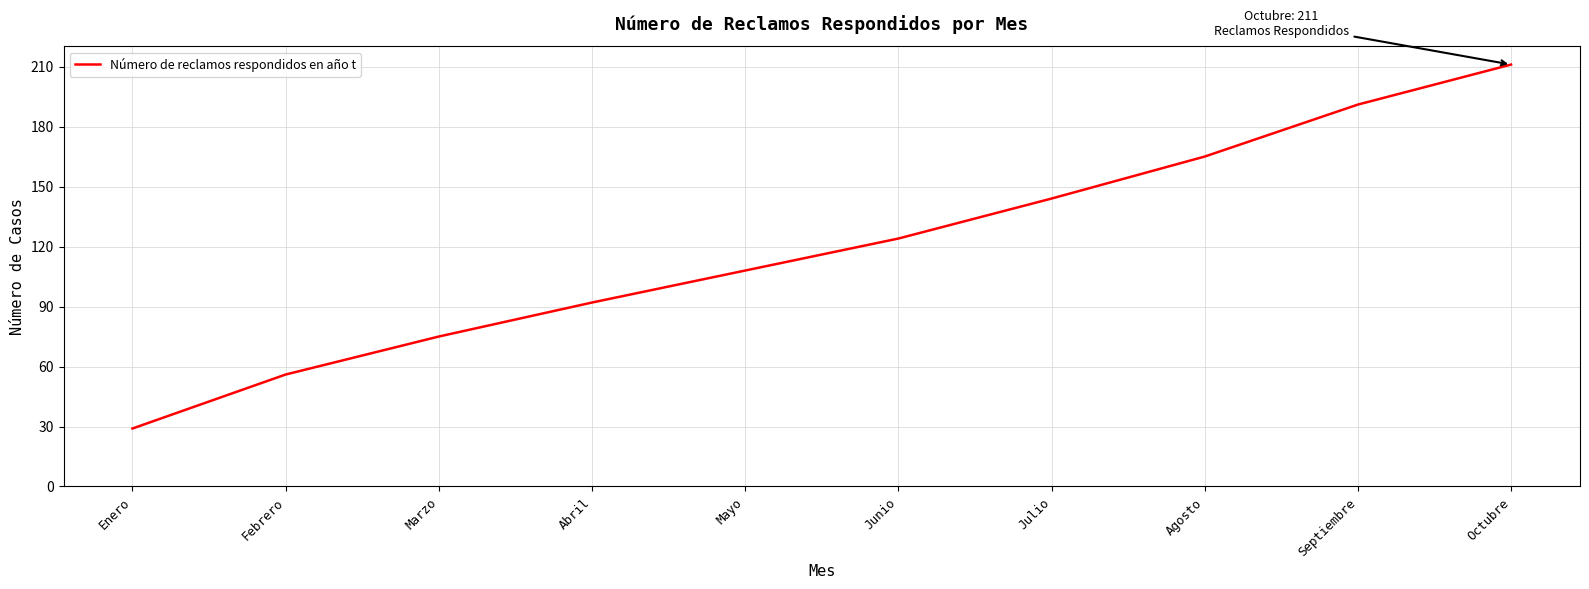

True or false: the data shows 43 at Septiembre.

False